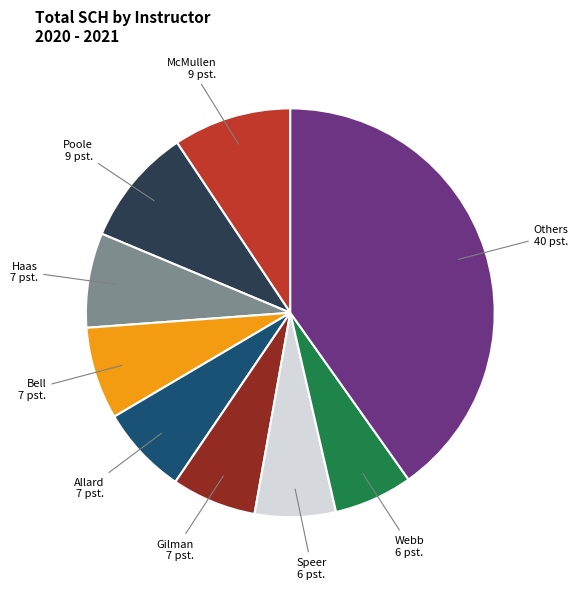

Is the sum of Bell and Others greater than half?

No